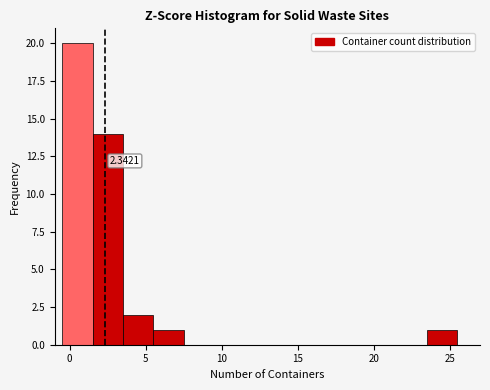

Over which range of the x-axis is the bar tallest?

-0.5 to 1.5